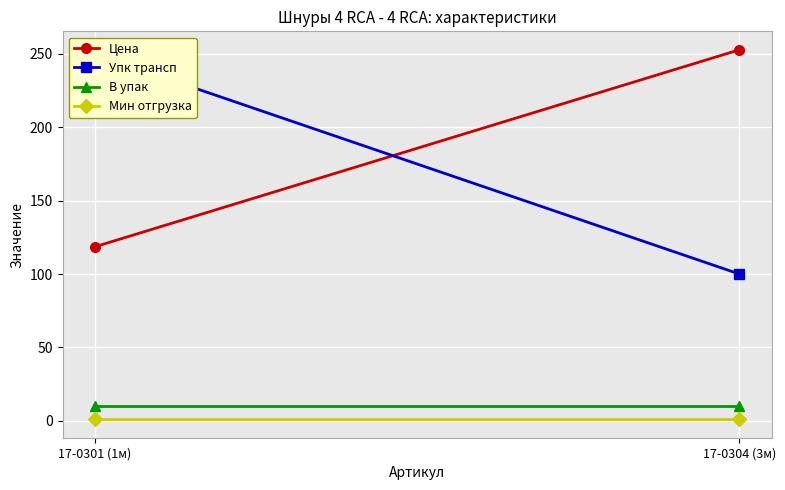

What is the sum of all Упк трансп values?

350.0